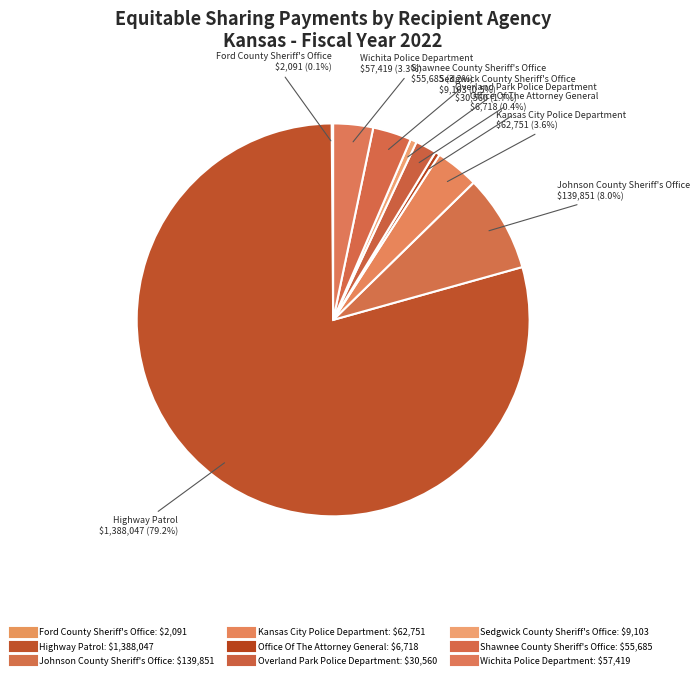

How many segments does this pie chart have?

9